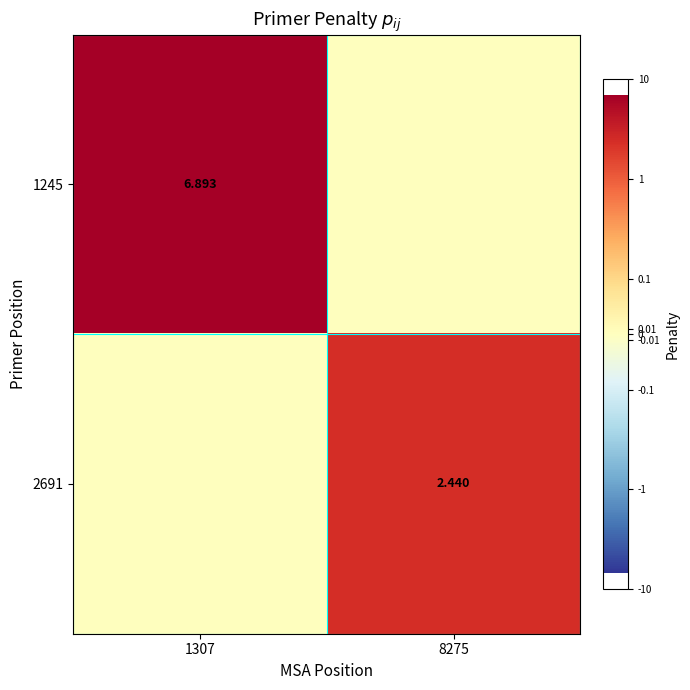

Is the value of 2691 at 8275 greater than the value of 1245 at 1307?

No